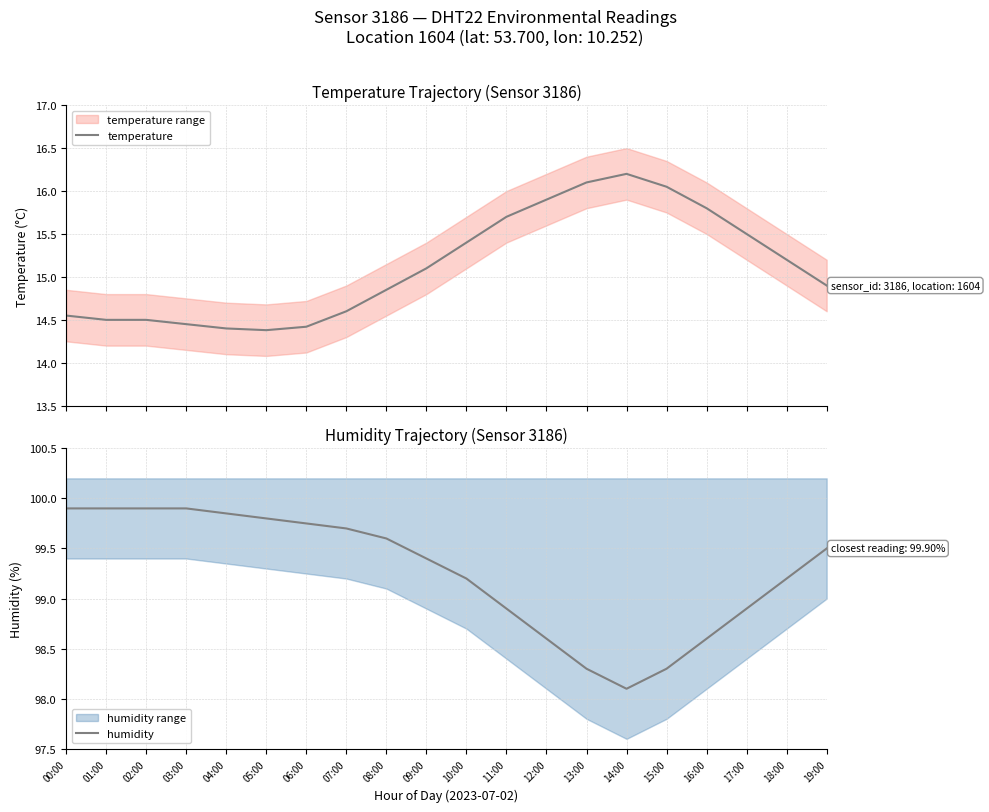

Which series has the largest total across all categories?

humidity